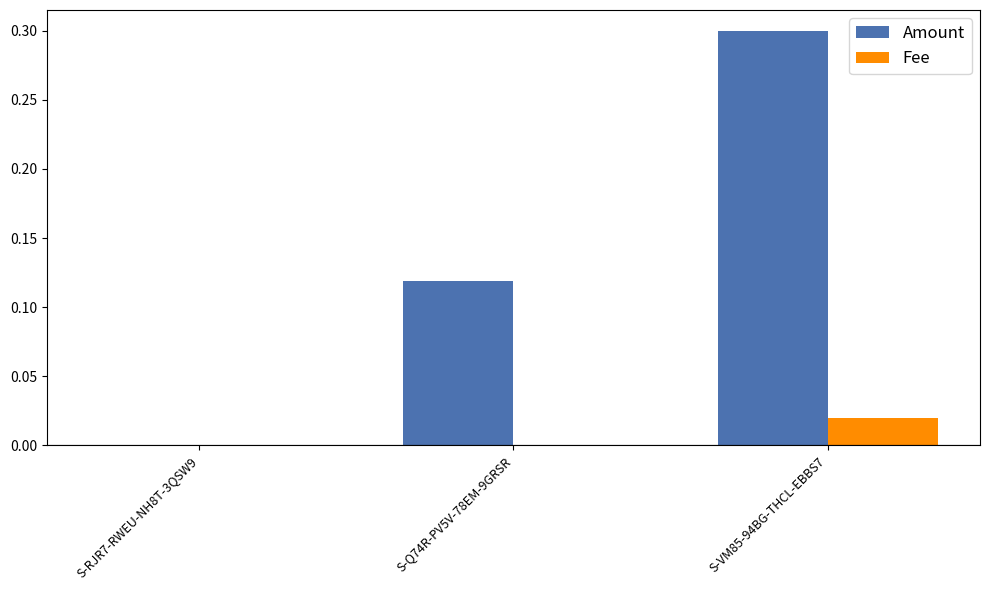

What are all the series names shown in the legend?

Amount, Fee